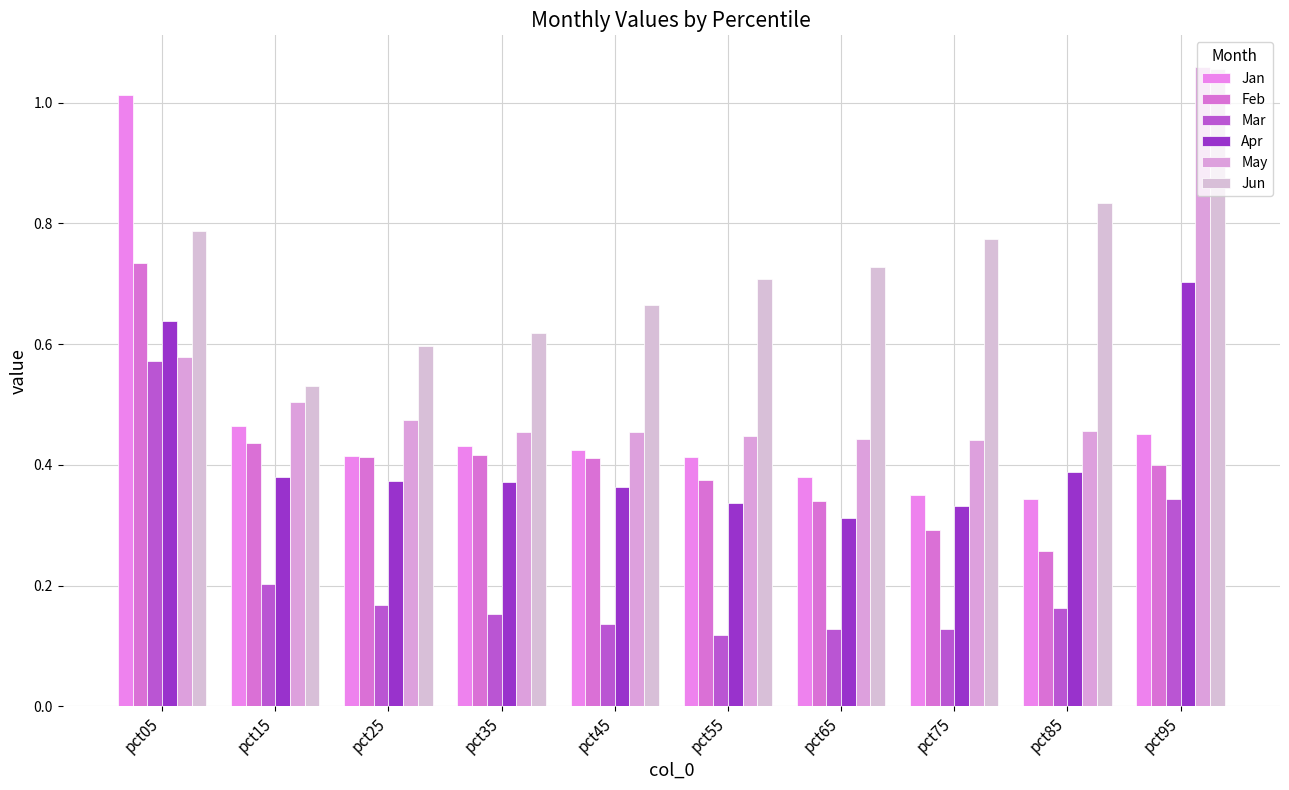

How many data points does each series have?

10